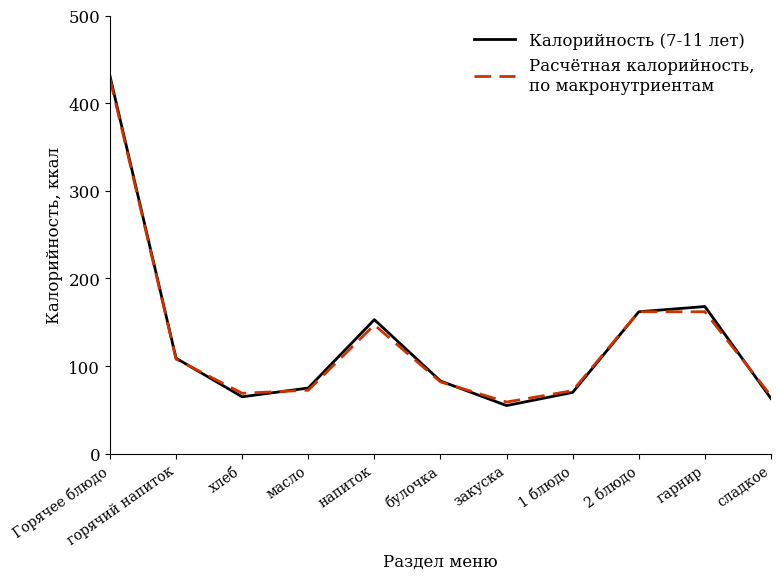

What is the spread (max minus min) of values at сладкое?

3.0